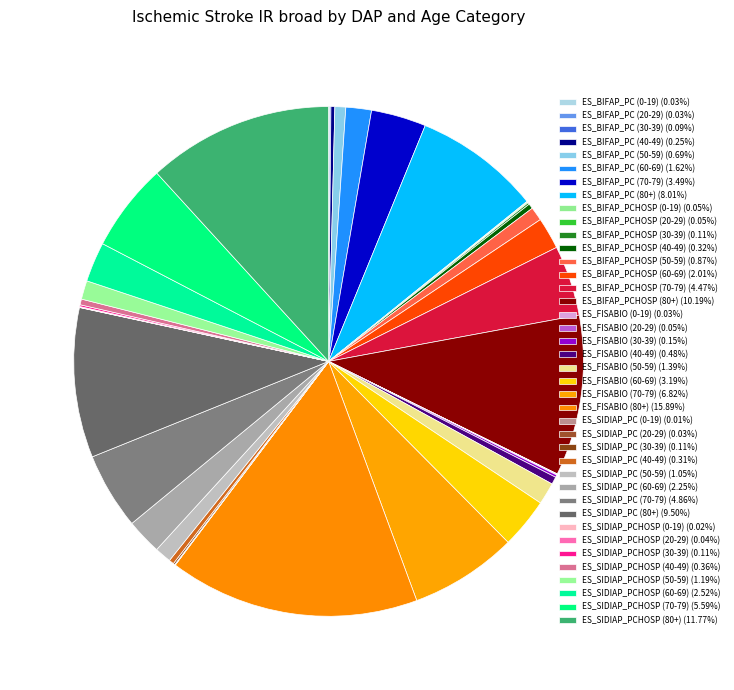

Does ES_SIDIAP_PCHOSP (0-19) represent more than half of the total?

No